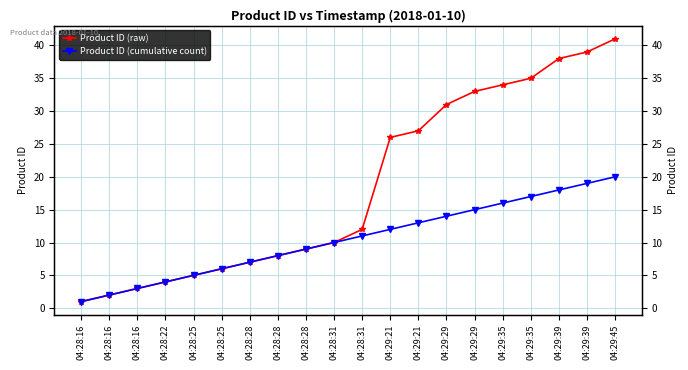

How many lines are shown in the chart?

2